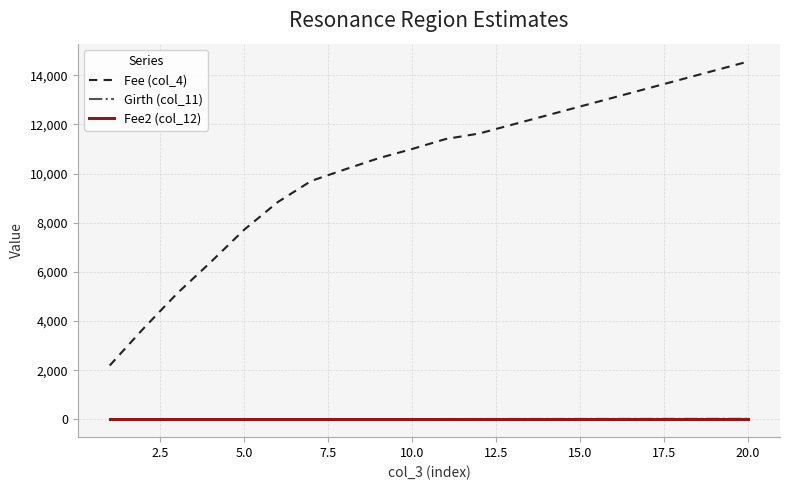

At how many categories does at least one series exceed 5253?

17